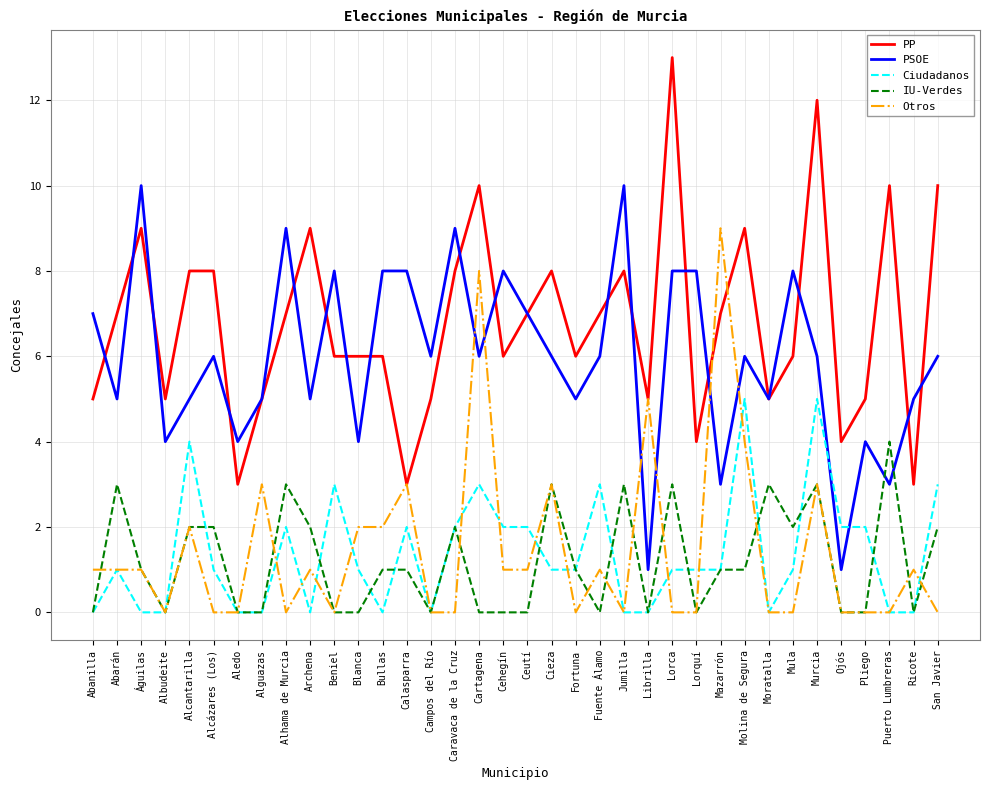

True or false: PSOE has a value of 6 at Aledo.

False